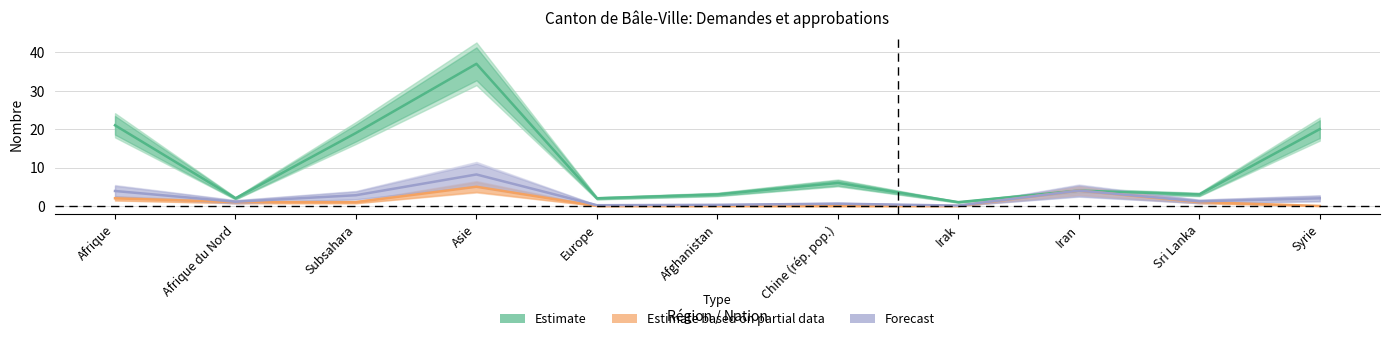

The value of Estimate based on partial data at Asie is 5.0. True or false?

True